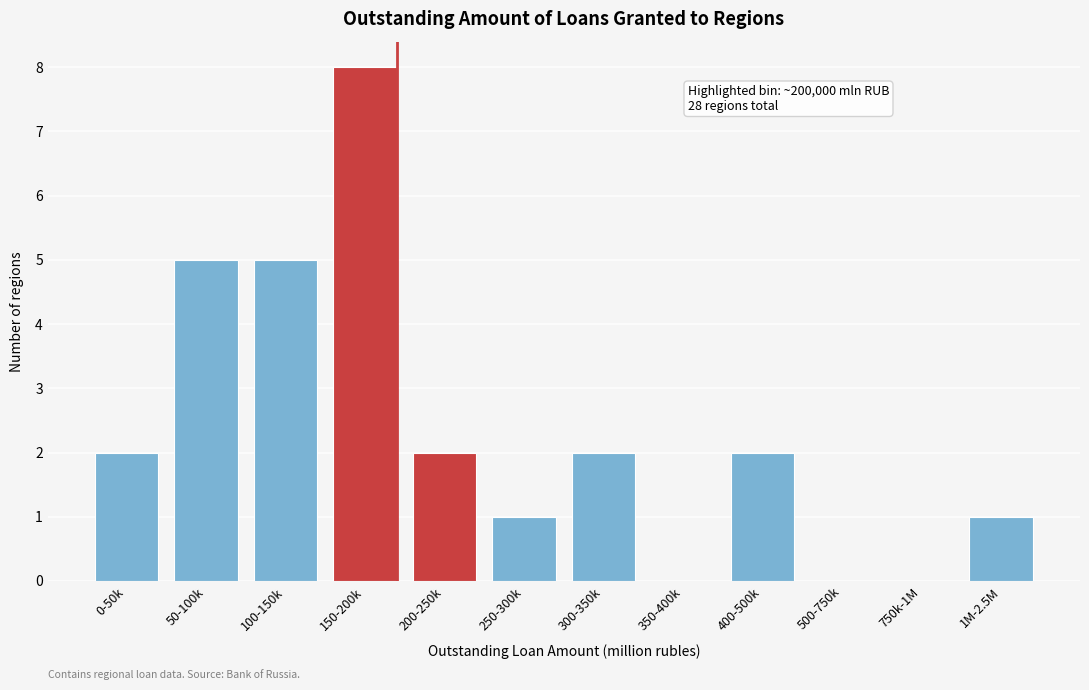

Reading right to left, transcribe all the data shown in this chart.

1M-2.5M=1	750k-1M=0	500-750k=0	400-500k=2	350-400k=0	300-350k=2	250-300k=1	200-250k=2	150-200k=8	100-150k=5	50-100k=5	0-50k=2